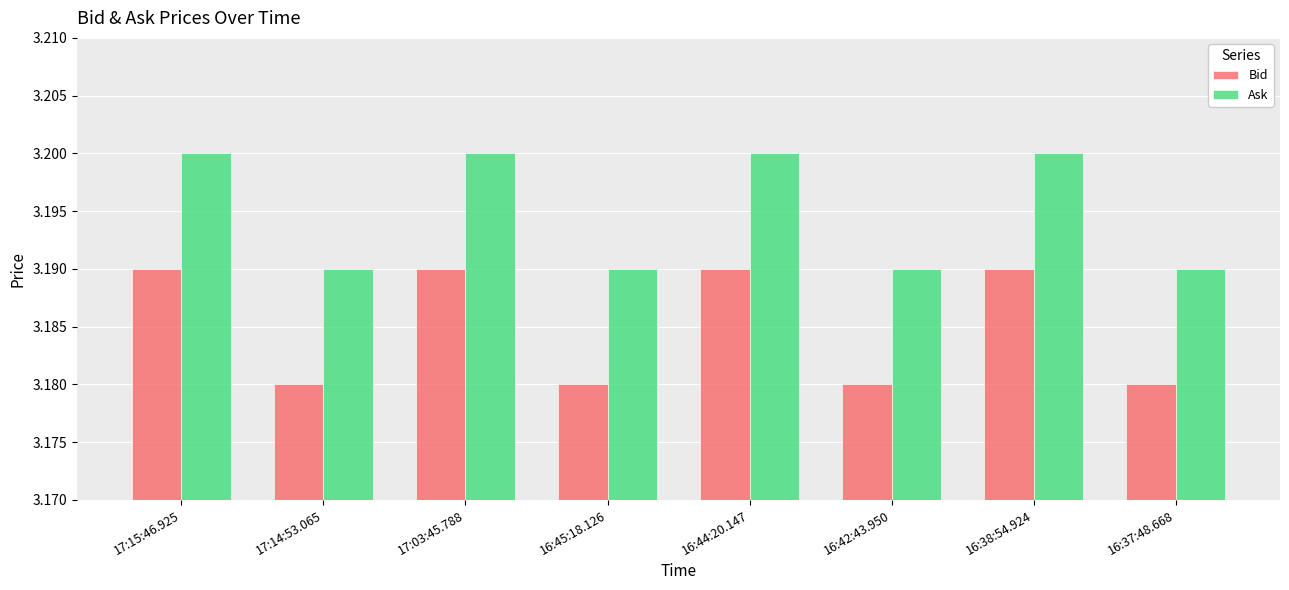

True or false: Ask has a value of 3.2 at 17:15:46.925.

True